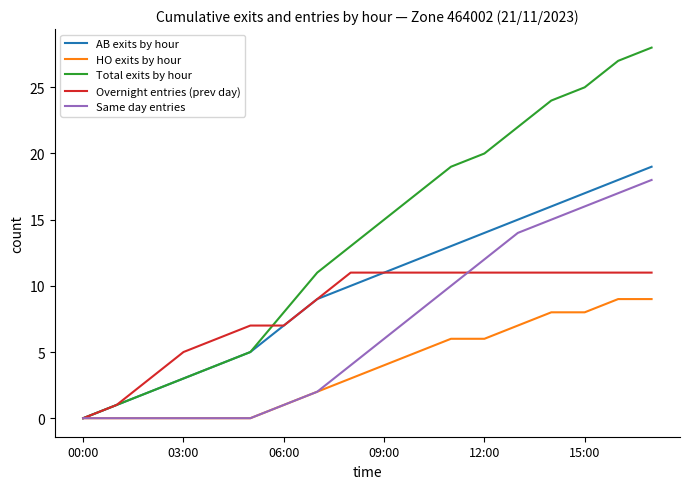

What are all the series names shown in the legend?

AB exits by hour, HO exits by hour, Total exits by hour, Overnight entries (prev day), Same day entries